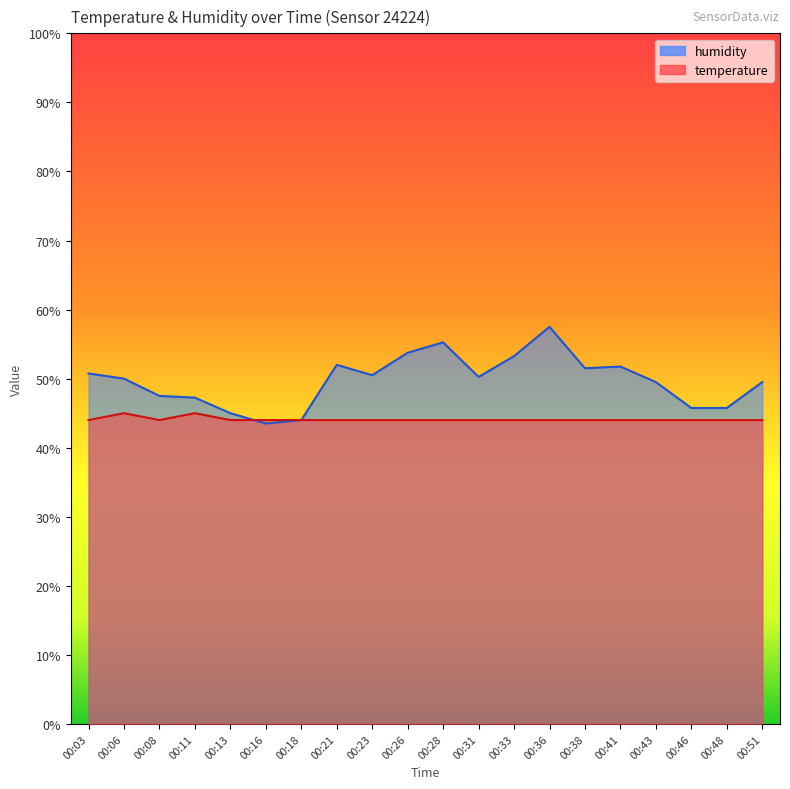

Read the humidity value at 00:41.

51.8